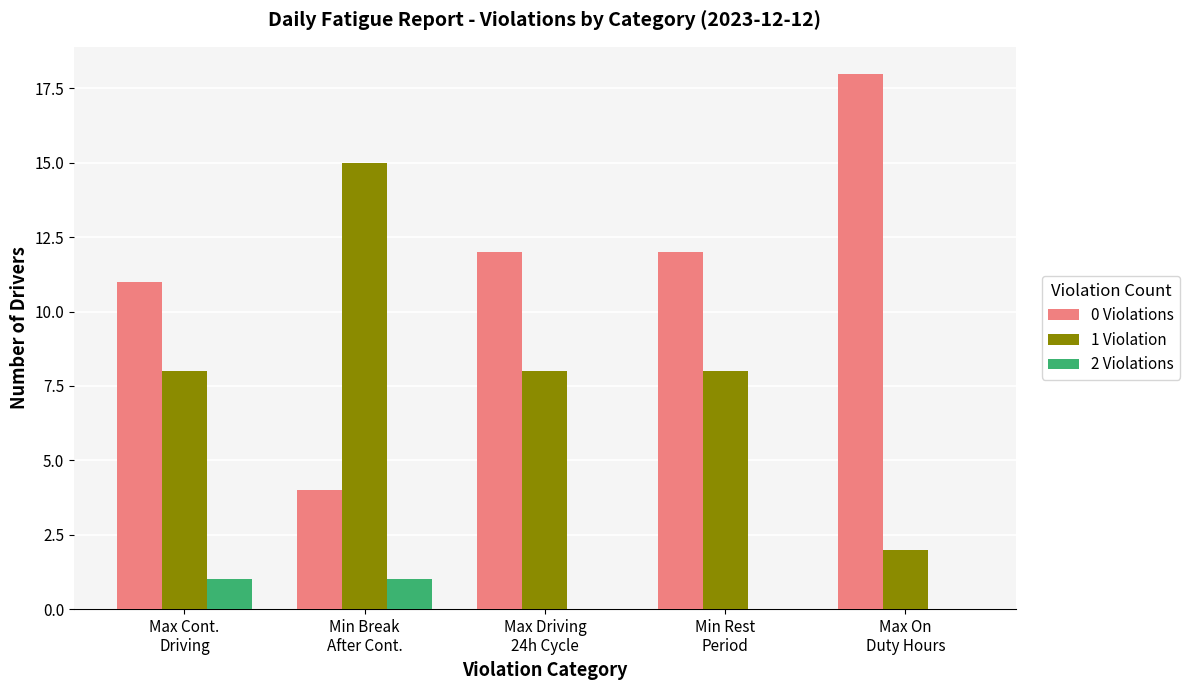

Which series has the largest total across all categories?

0 Violations